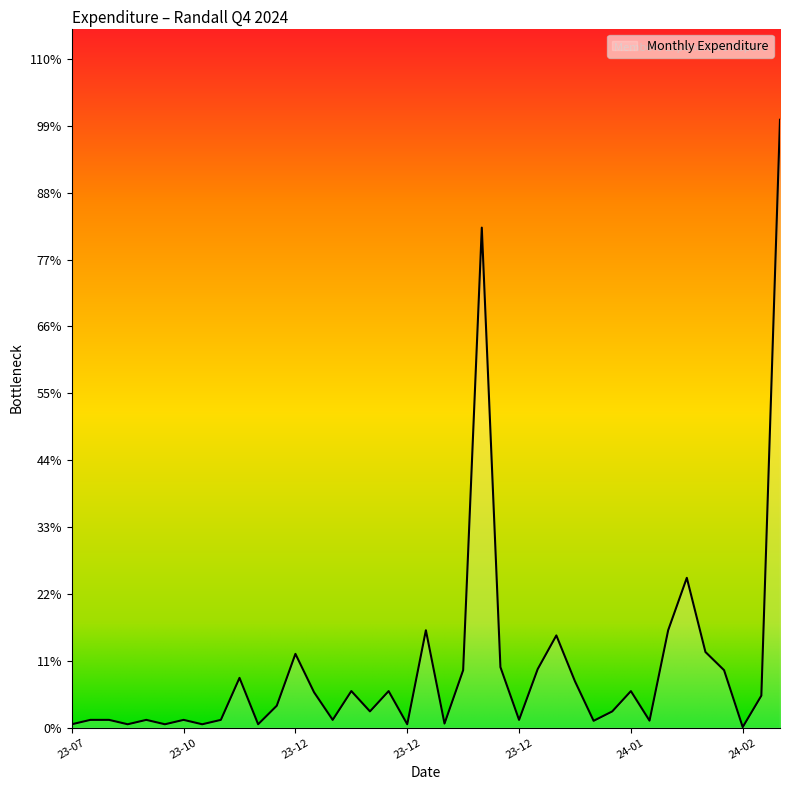

Does the chart have visible grid lines?

No